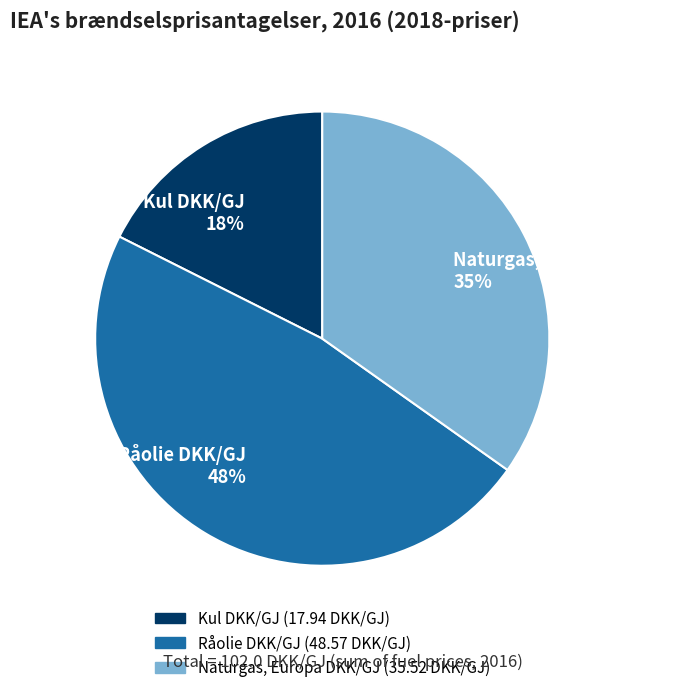

Is there a majority slice in this chart?

No